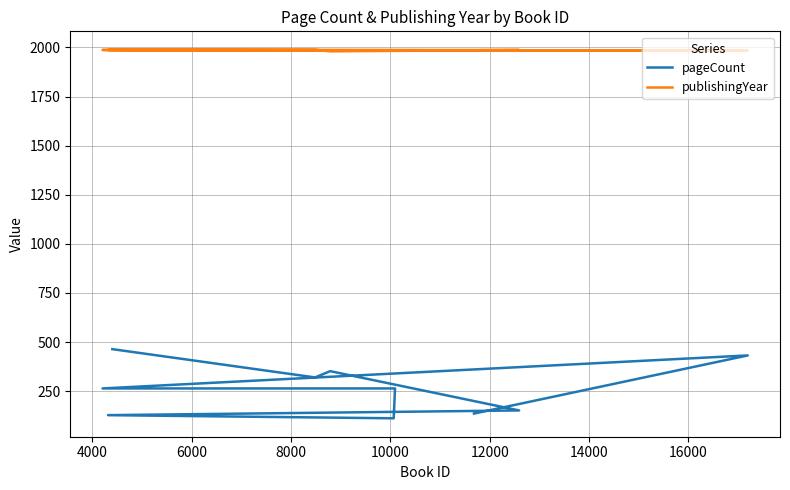

The pageCount series shows 168 at 9. True or false?

False